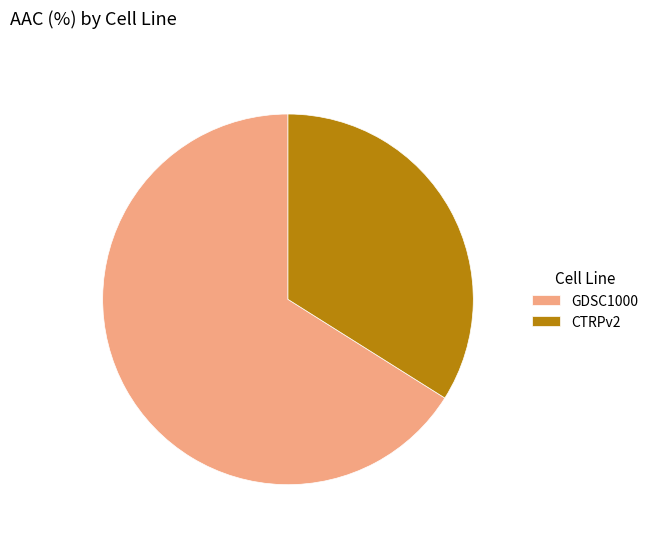

Is the sum of CTRPv2 and GDSC1000 greater than half?

Yes